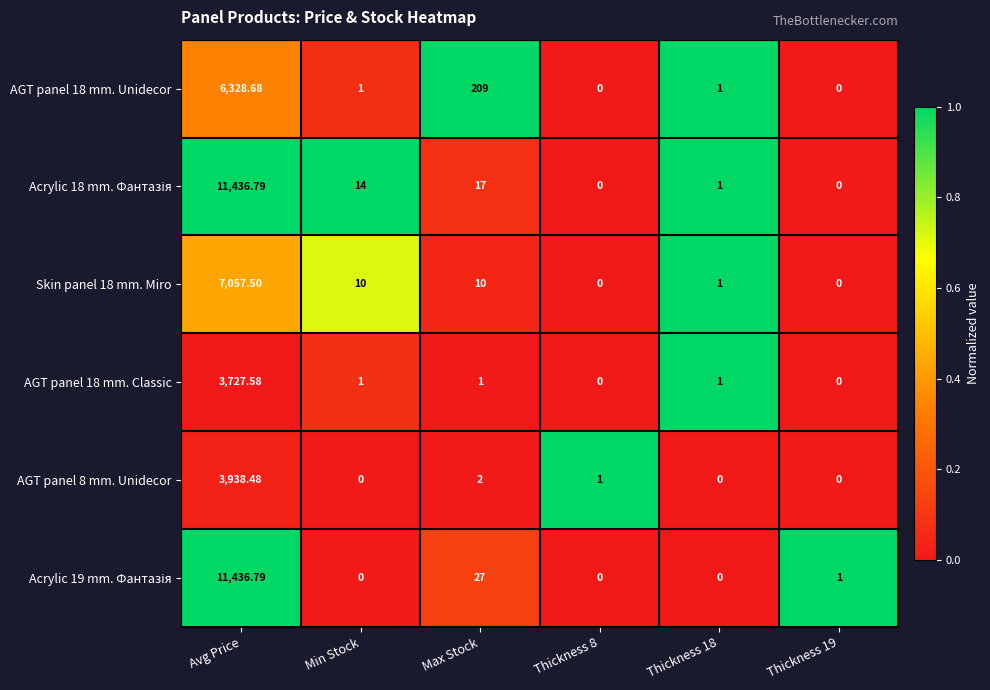

Is the value of Skin panel 18 mm. Miro at Thickness 19 greater than the value of AGT panel 18 mm. Unidecor at Thickness 18?

No